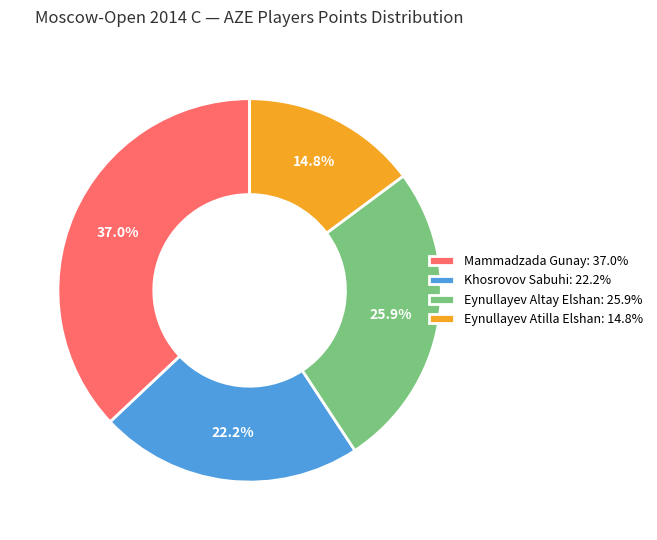

To the nearest percent, what is the difference between the largest and smallest slice percentages?

22%